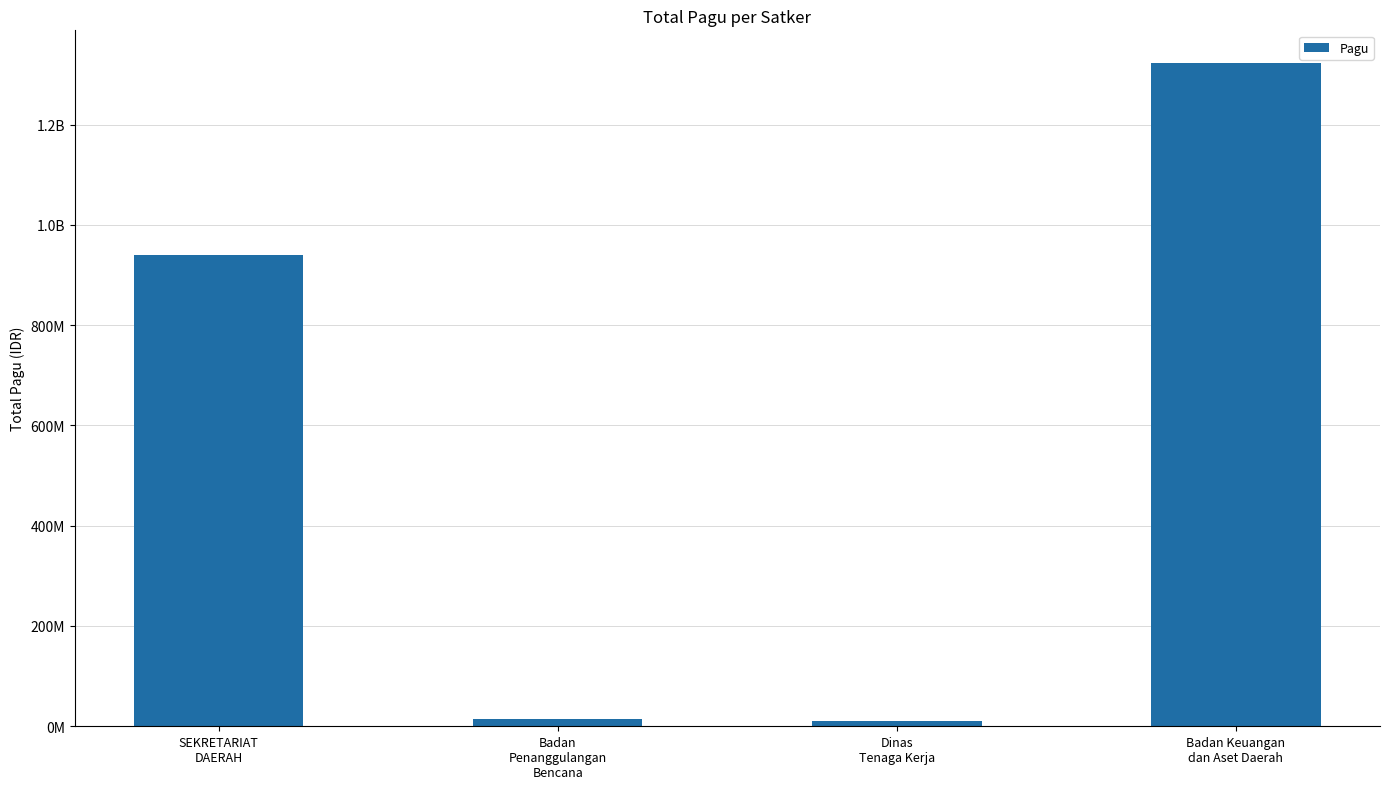

Between Badan
Penanggulangan
Bencana and Badan Keuangan
dan Aset Daerah, which is larger?

Badan Keuangan
dan Aset Daerah